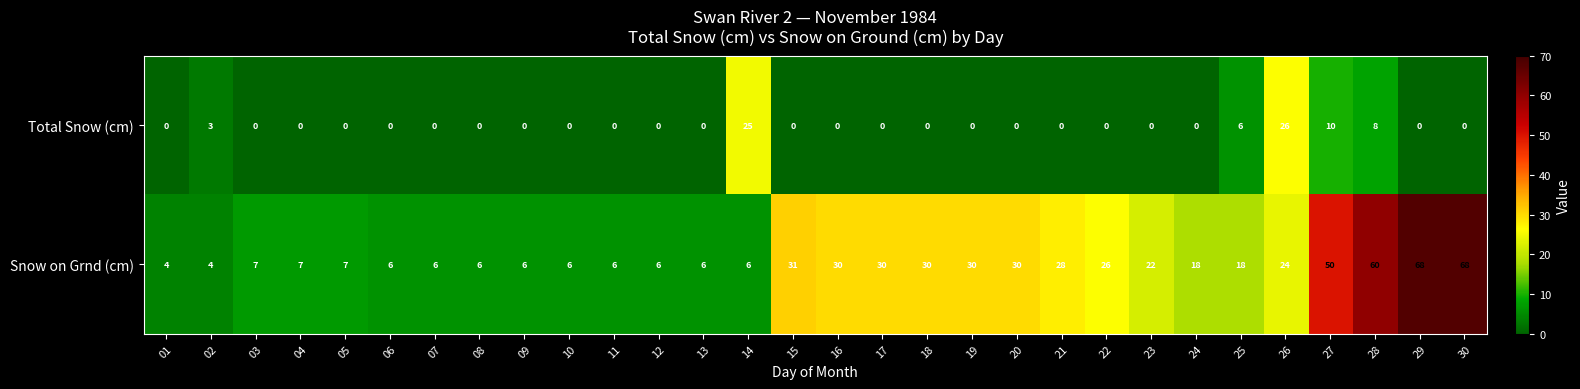

At how many categories does at least one series exceed 54?

3